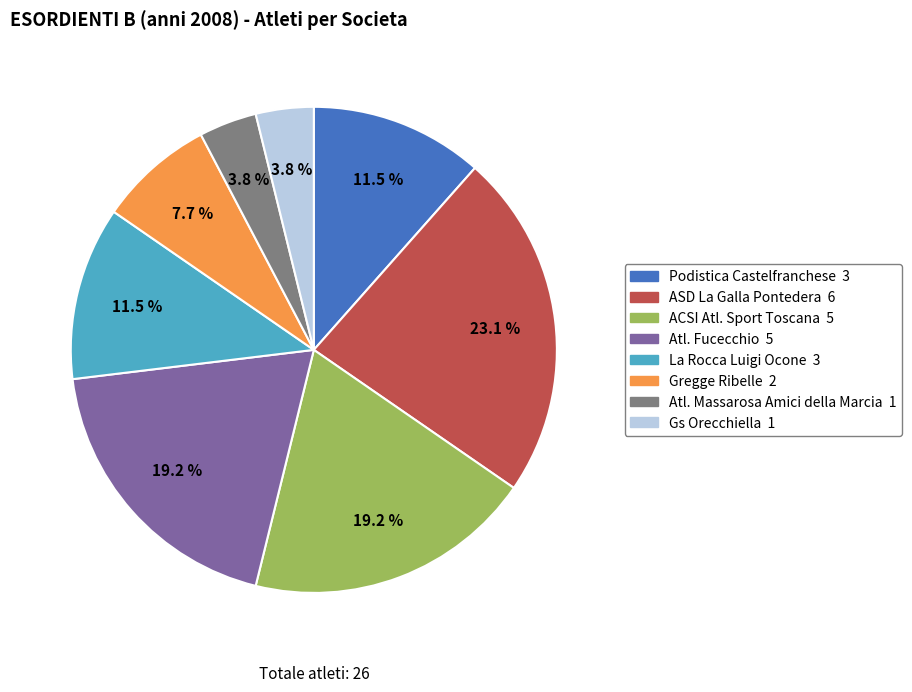

To the nearest percent, what portion does ACSI Atl. Sport Toscana represent?

19%